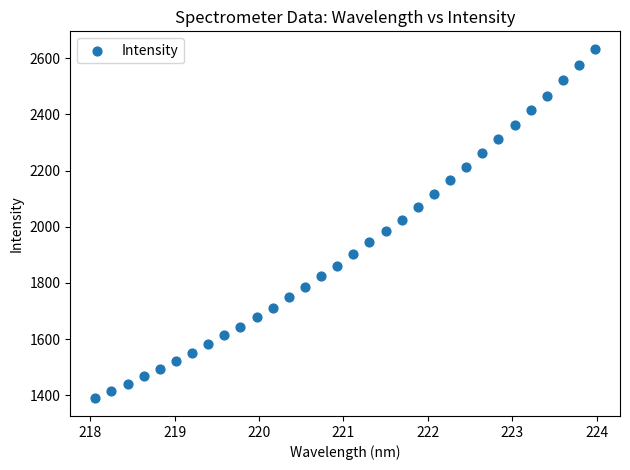

What is the range of X values (max minus min)?

5.9